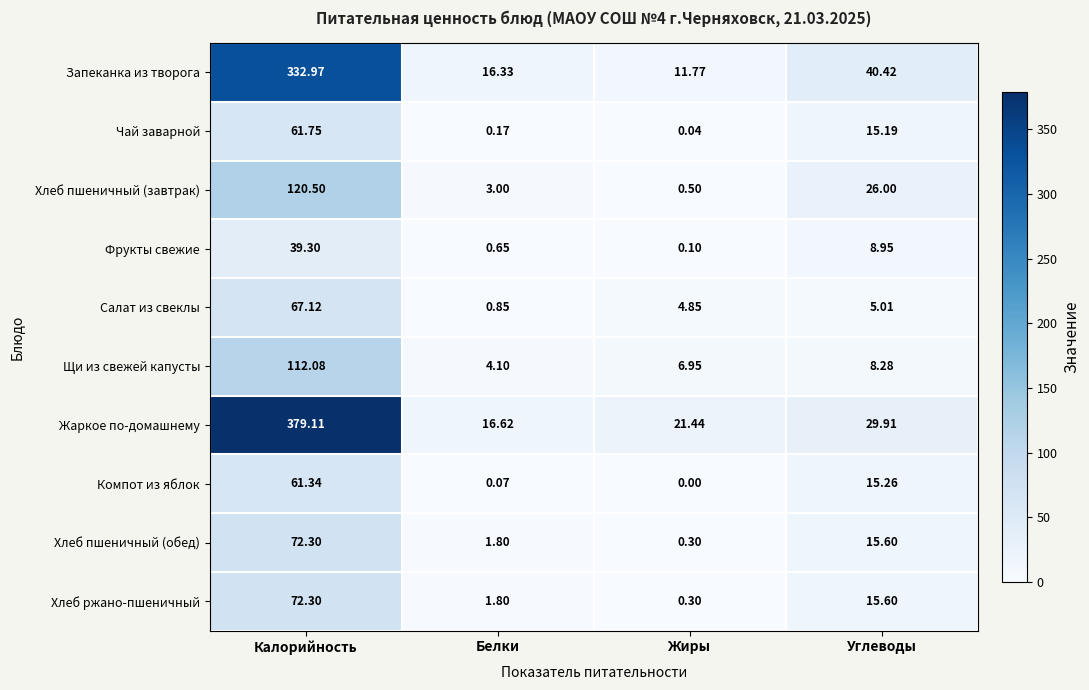

Where is Щи из свежей капусты nearest to the value 58?

Углеводы